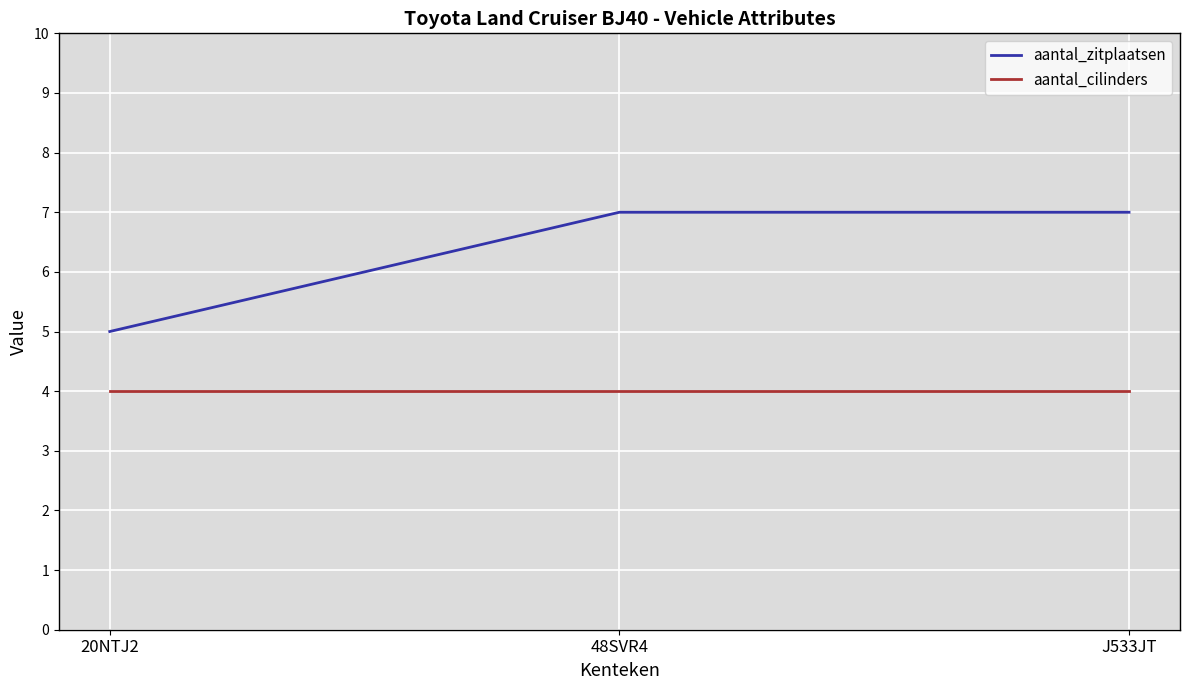

Read the aantal_cilinders value at 20NTJ2.

4